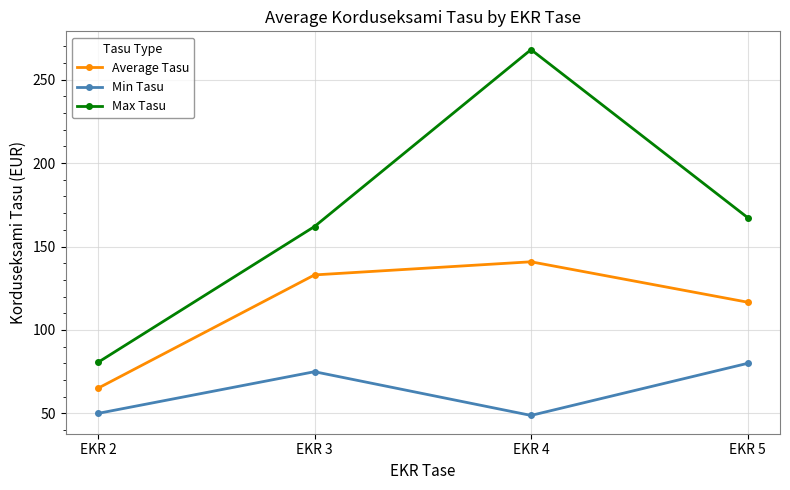

Which series has the widest spread of values?

Max Tasu